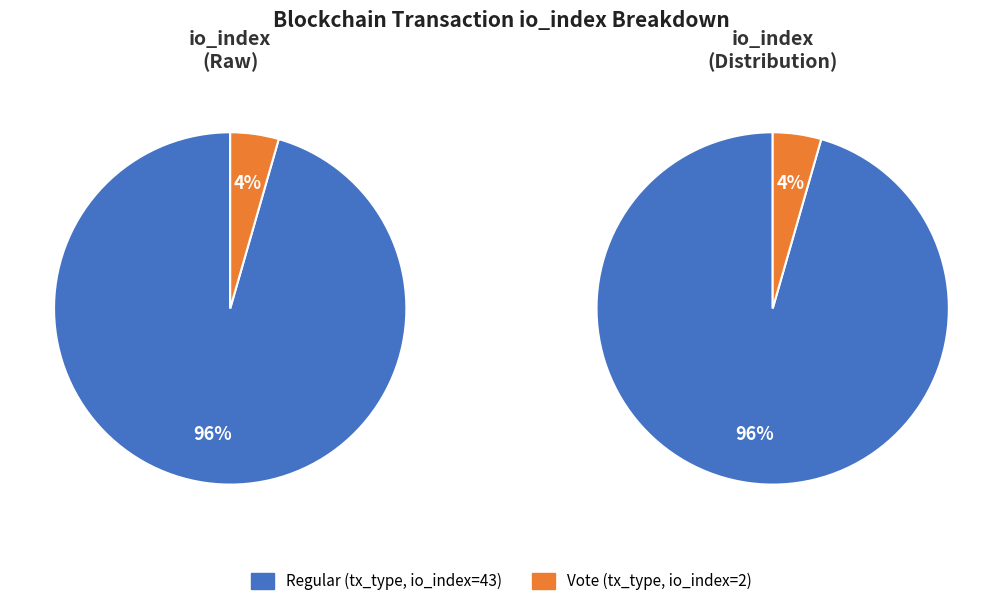

Do Vote (io_index=2) and Regular (io_index=43) together represent more than half of the pie?

Yes